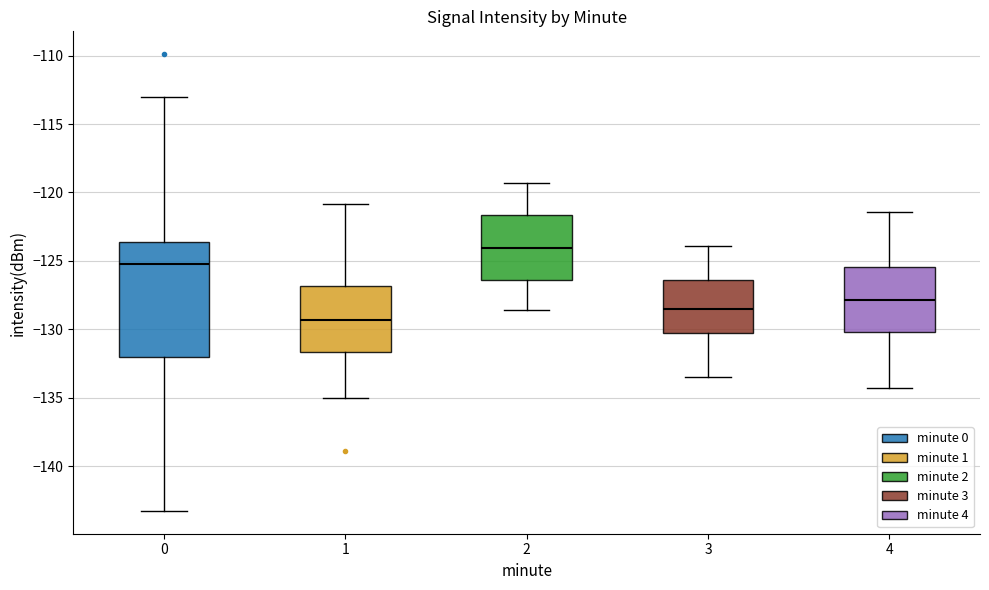

Which box's median line is the highest?

2